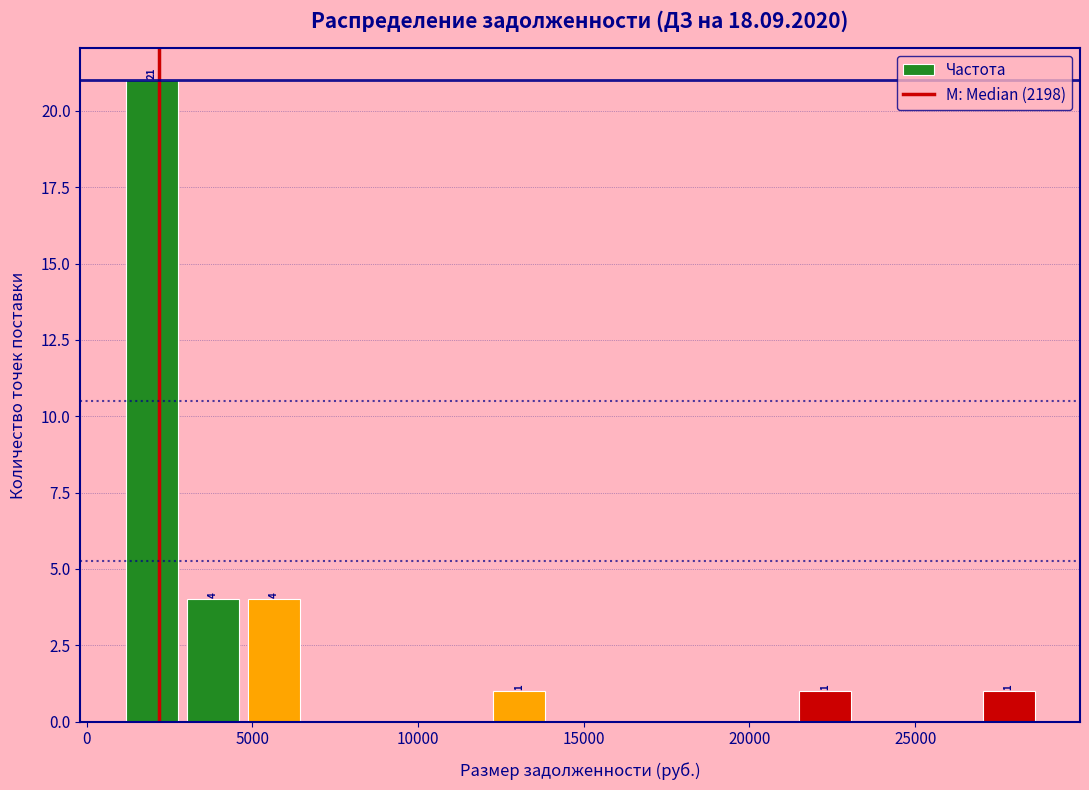

Read against the x-axis, roughly where is the centre of the tallest bar?

2000